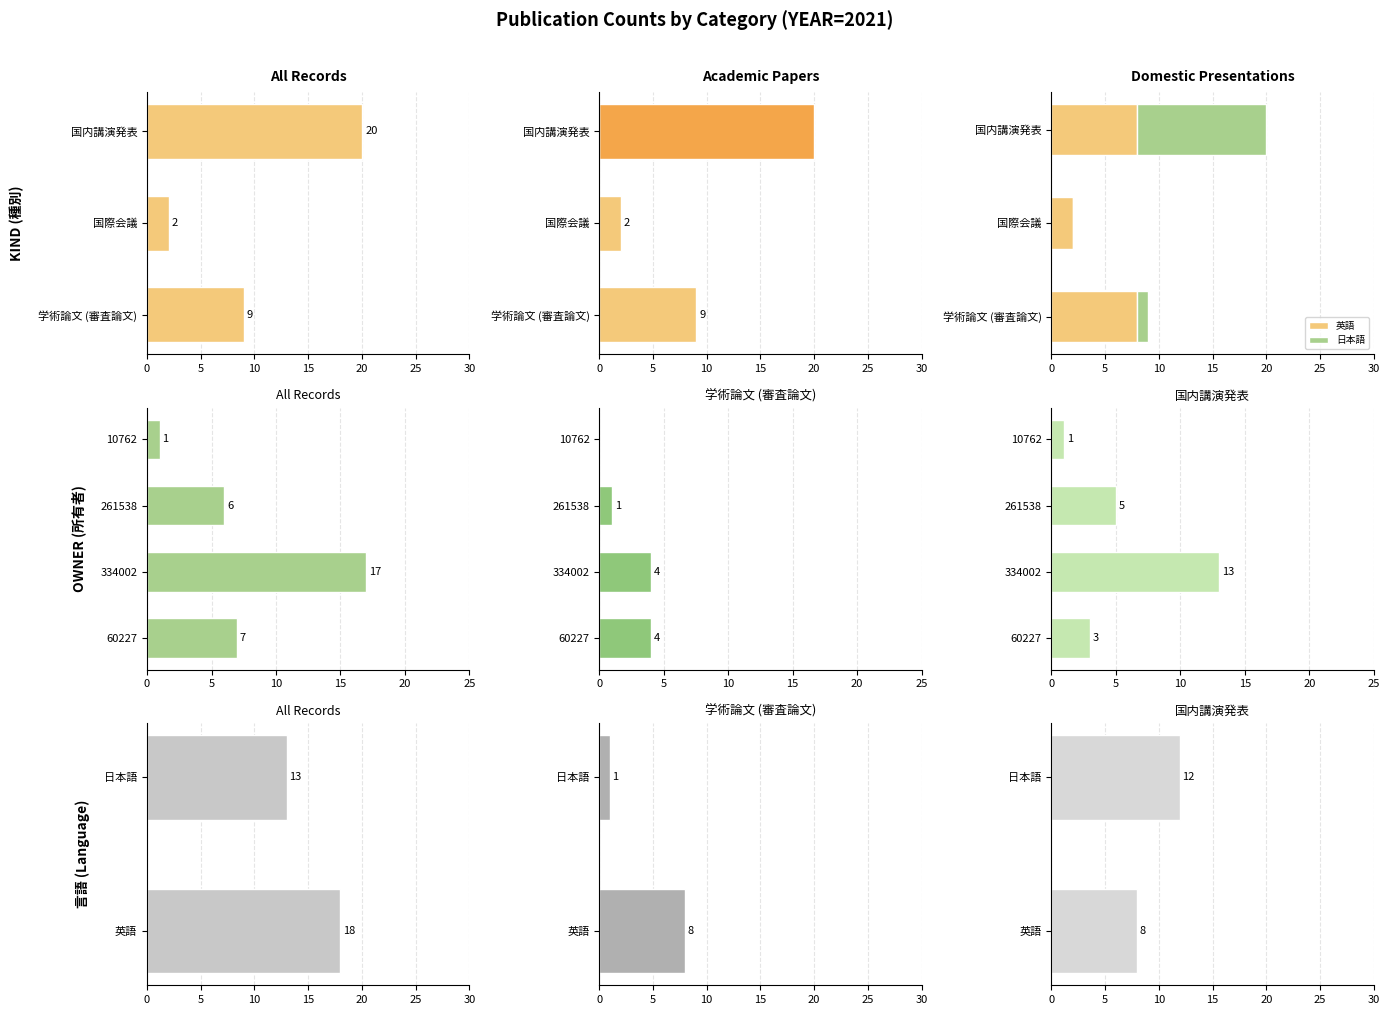

Which category has the lowest value across all series?

1